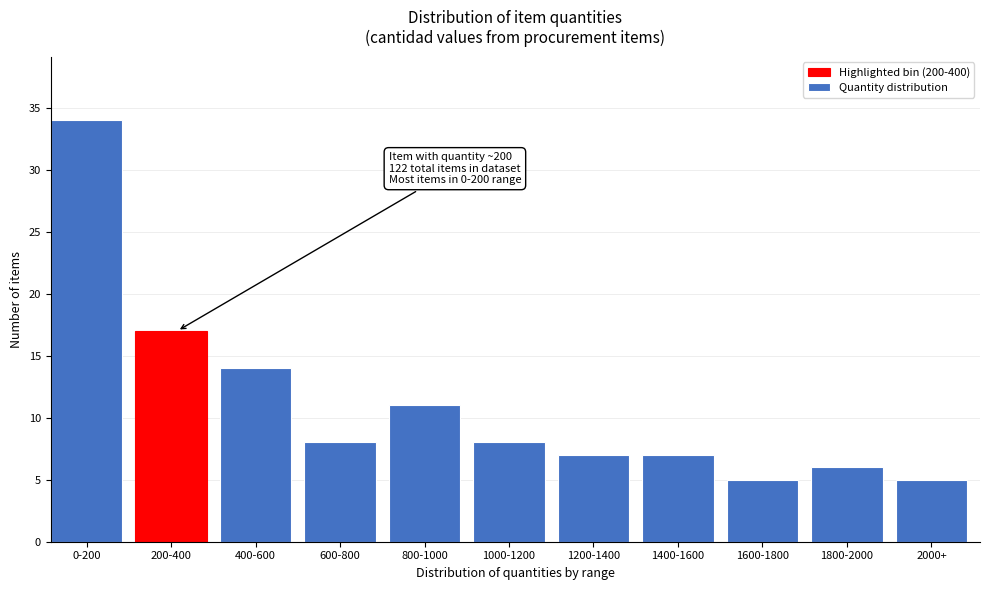

Reading left to right, transcribe all the data shown in this chart.

0-200=34	200-400=17	400-600=14	600-800=8	800-1000=11	1000-1200=8	1200-1400=7	1400-1600=7	1600-1800=5	1800-2000=6	2000+=5